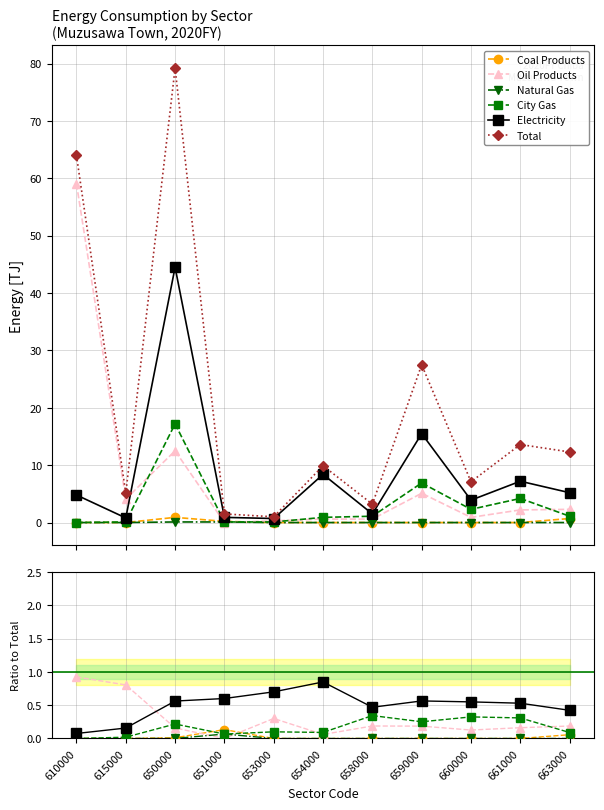

Reading left to right, transcribe all the data shown in this chart.

Coal Products: 0.0	0.0	0.0	0.1	0.0	0.0	0.0	0.0	0.0	0.0	0.1
Oil Products: 0.9	0.8	0.2	0.0	0.3	0.1	0.2	0.2	0.1	0.2	0.2
Natural Gas: 0.0	0.0	0.0	0.1	0.0	0.0	0.0	0.0	0.0	0.0	0.0
City Gas: 0.0	0.0	0.2	0.1	0.1	0.1	0.3	0.3	0.3	0.3	0.1
Electricity: 0.1	0.2	0.6	0.6	0.7	0.8	0.5	0.6	0.5	0.5	0.4
Total: 64.0	5.1	79.2	1.5	1.0	9.9	3.2	27.5	7.1	13.6	12.3